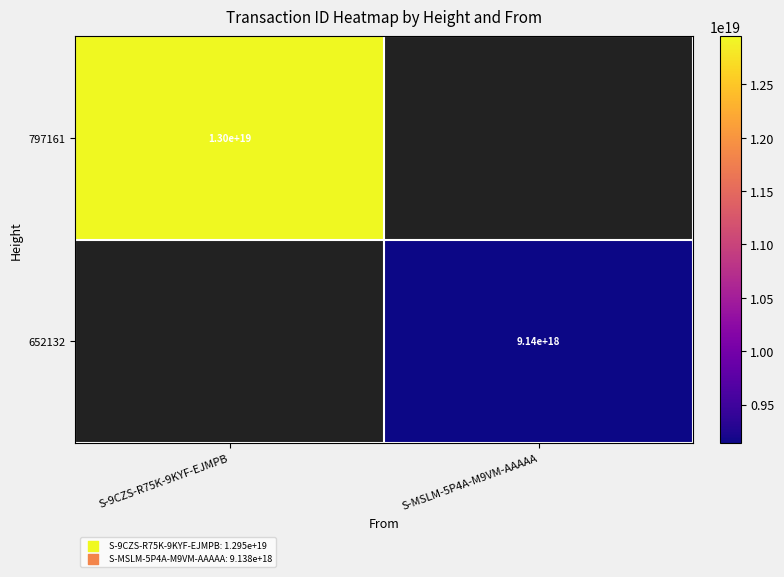

True or false: 652132 has a value of 9140000000000000000 at S-MSLM-5P4A-M9VM-AAAAA.

True